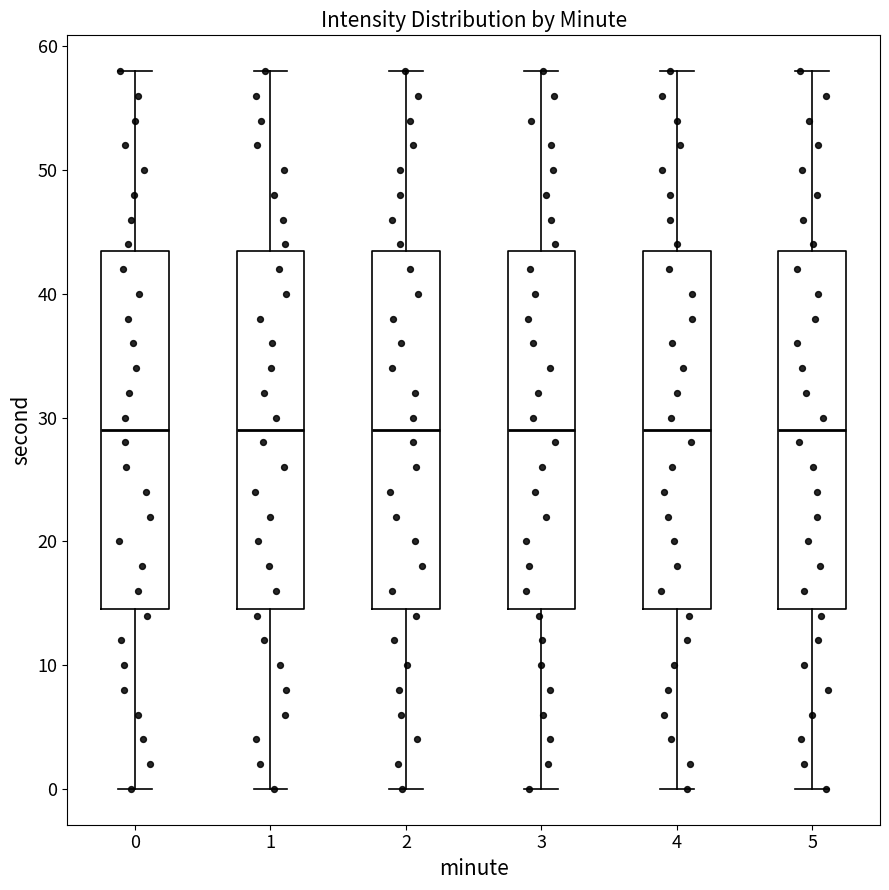

Where does the lower whisker of the box at x = 4 end on the y-axis? The values are not printed on the chart, so give them approximately, as read against the axis.

0